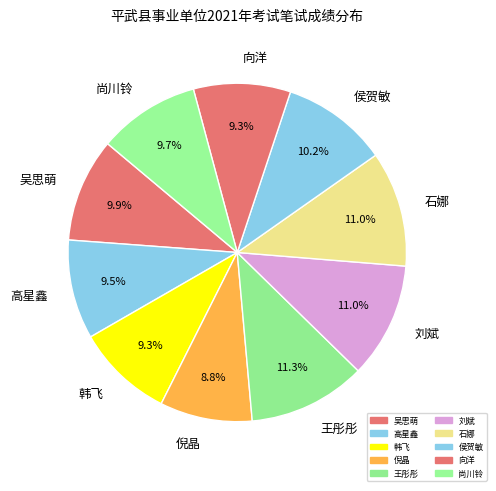

To the nearest percent, what percentage of the pie is 石娜?

11%